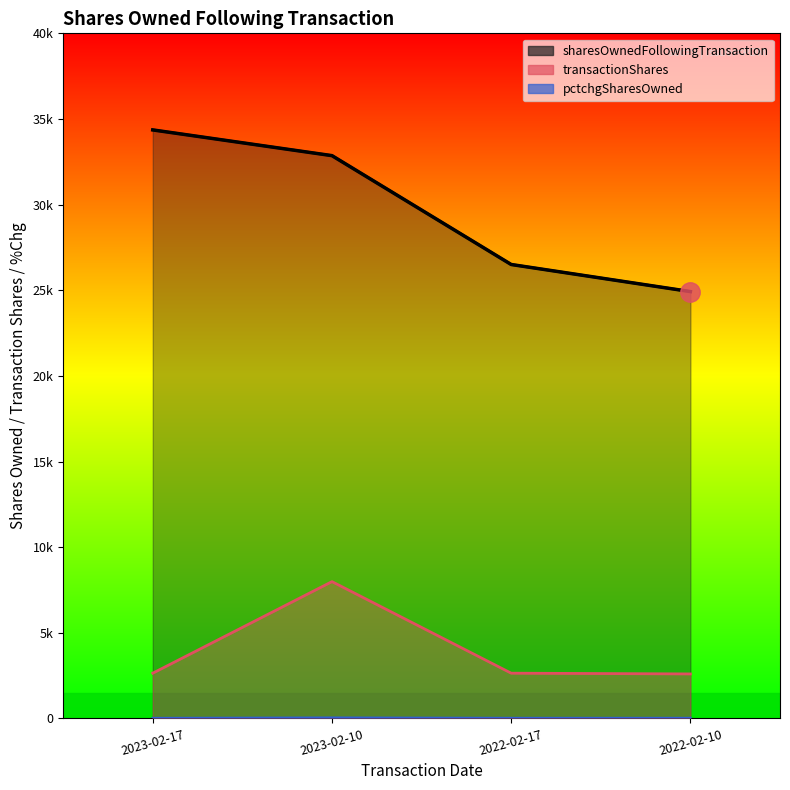

Which label corresponds to the smallest value in the chart?

2023-02-17